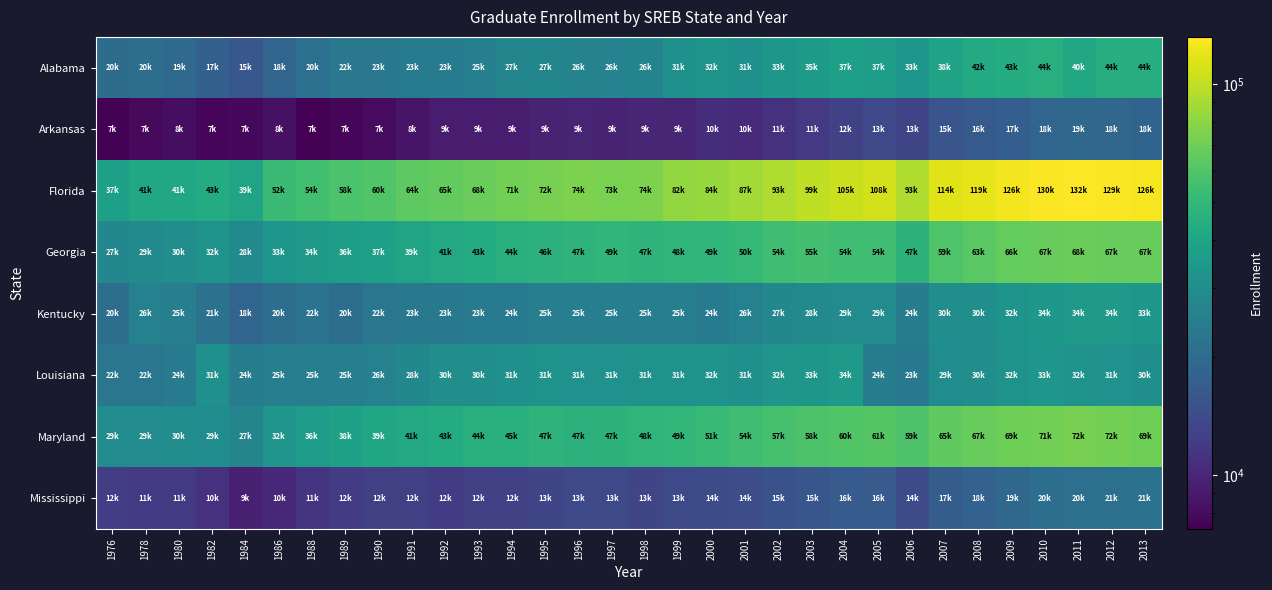

What is the minimum value shown in the chart?

7275